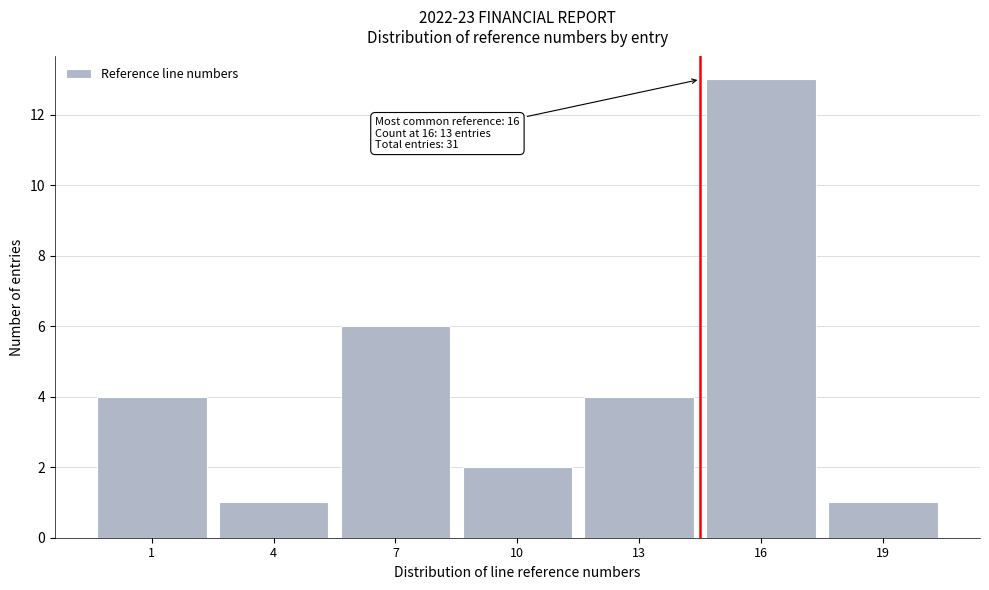

Reading right to left, list all the values displayed in this chart.

1	13	4	2	6	1	4